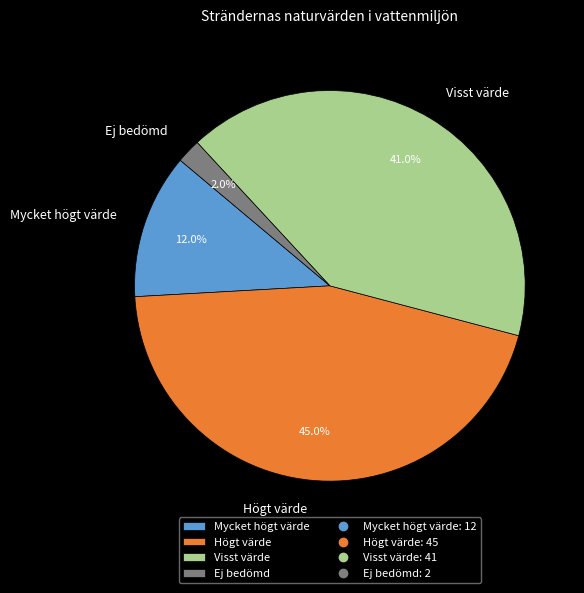

What percentage is the Visst värde slice, to the nearest percent?

41%